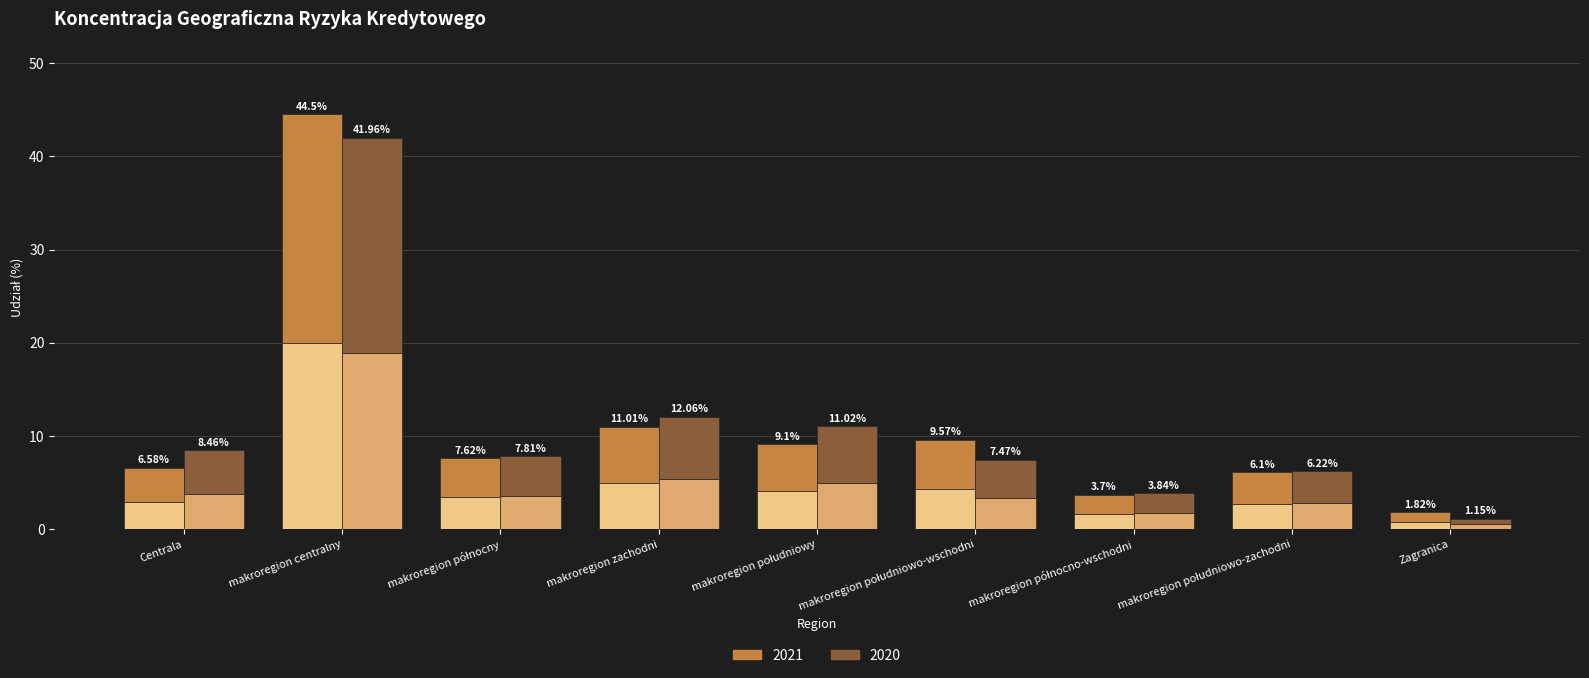

Which series has the largest total across all categories?

2021 (upper)